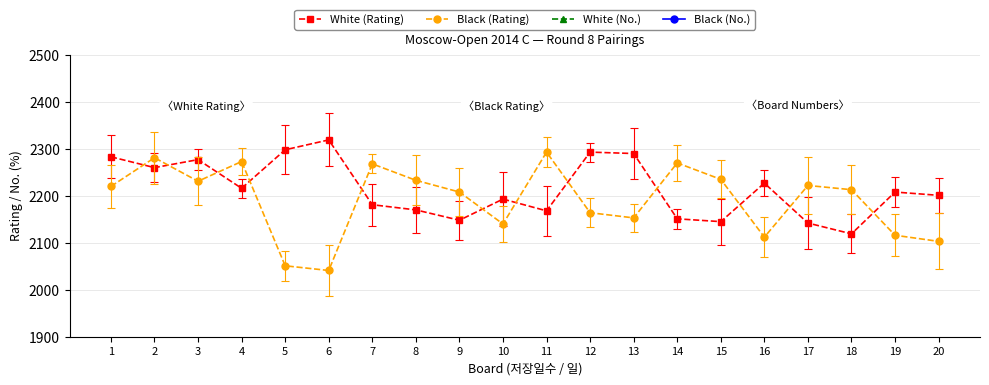

What is the value of the White (No.) point at the 20th from the left?

37